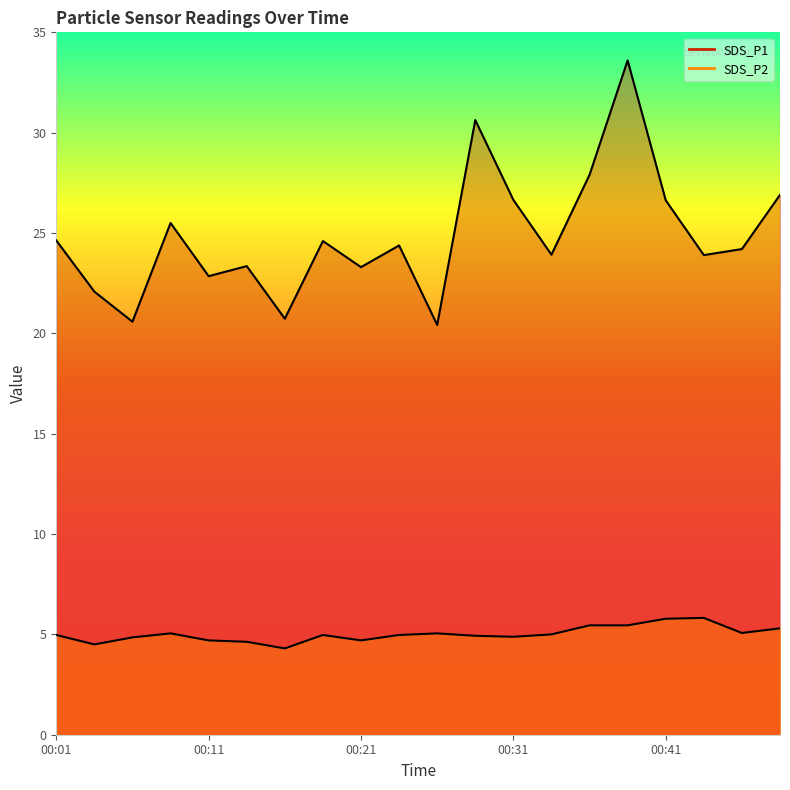

Between 00:43 and 00:04, which is larger?

00:43